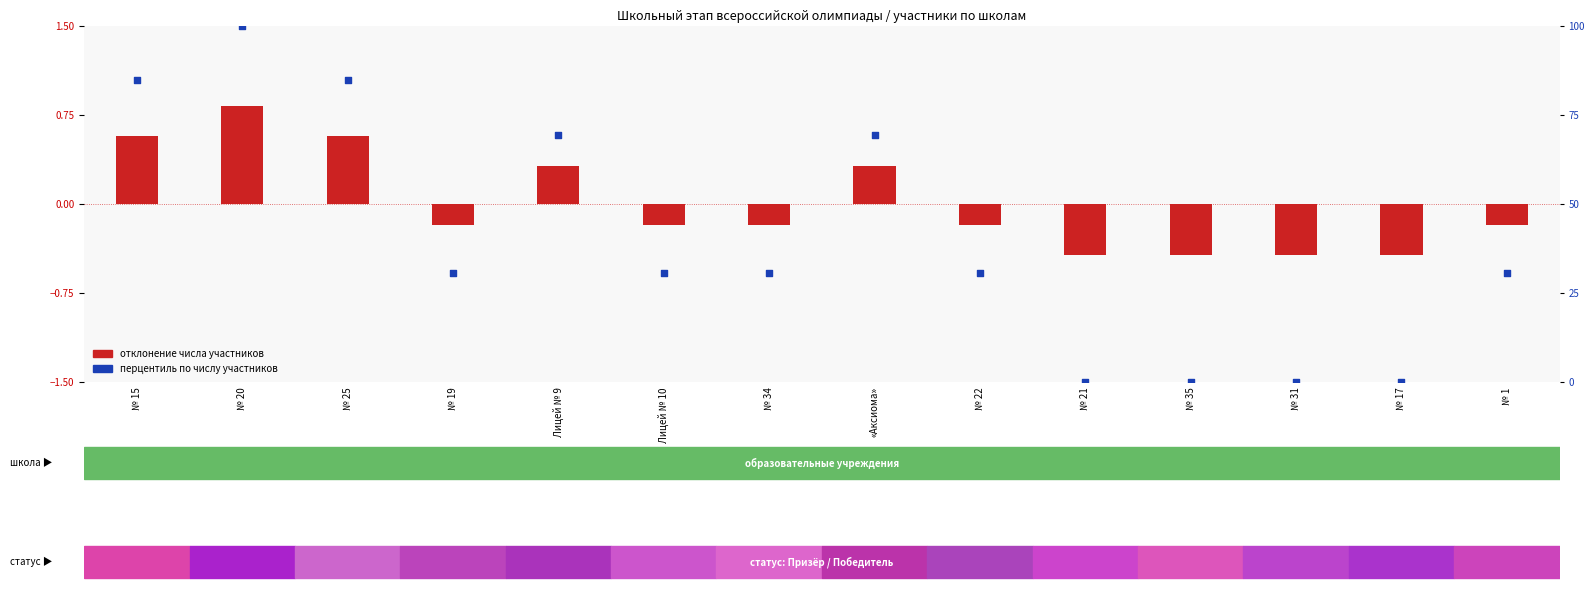

Which series has the largest total across all categories?

percentile rank within the sample